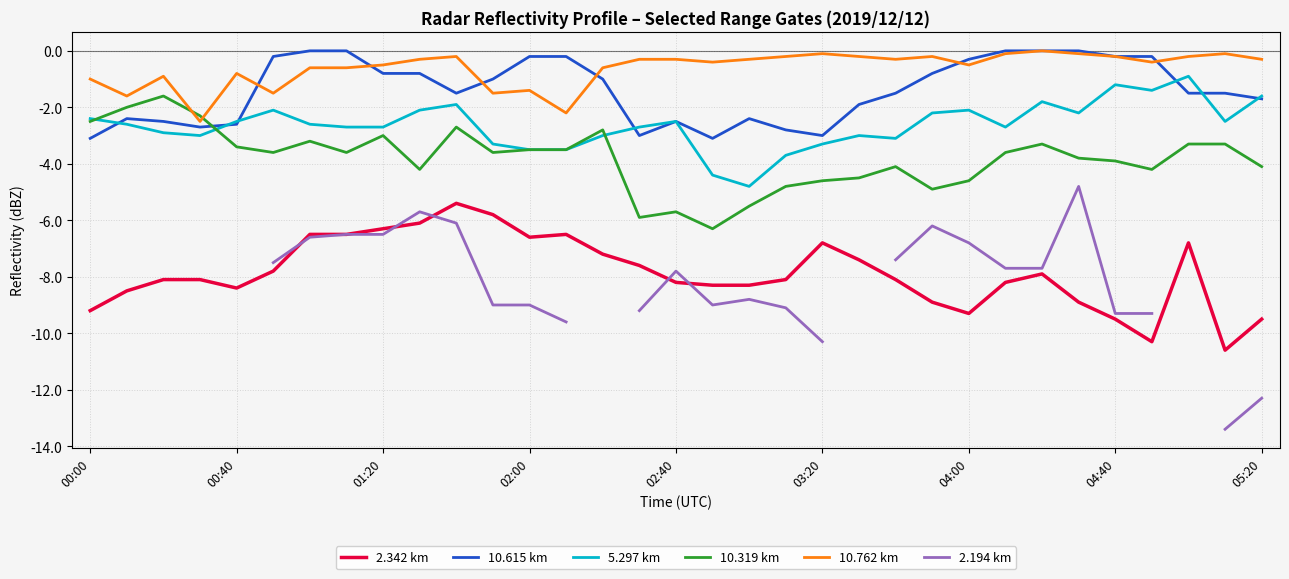

Does the chart have visible grid lines?

Yes